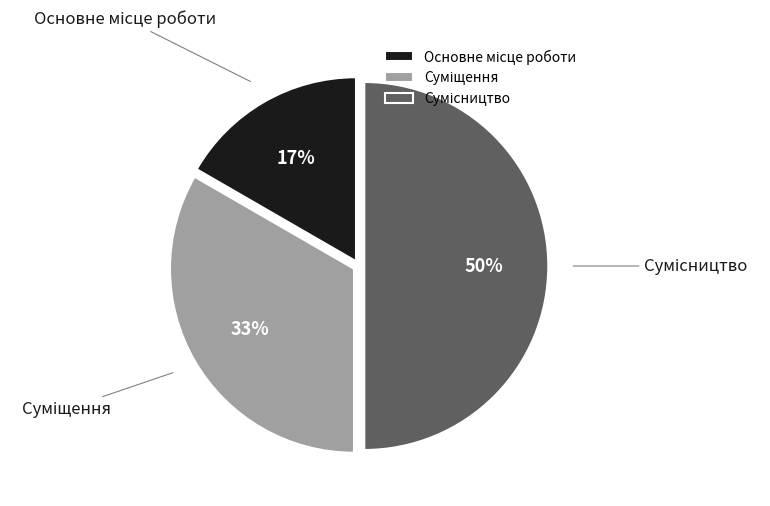

To the nearest percent, what is the average slice percentage?

33%